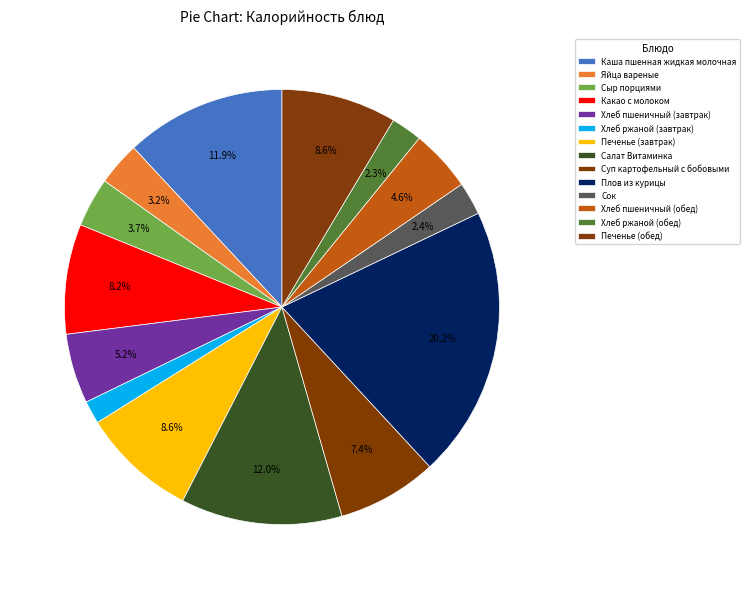

To the nearest percent, what is the difference between the largest and smallest slice percentages?

18%